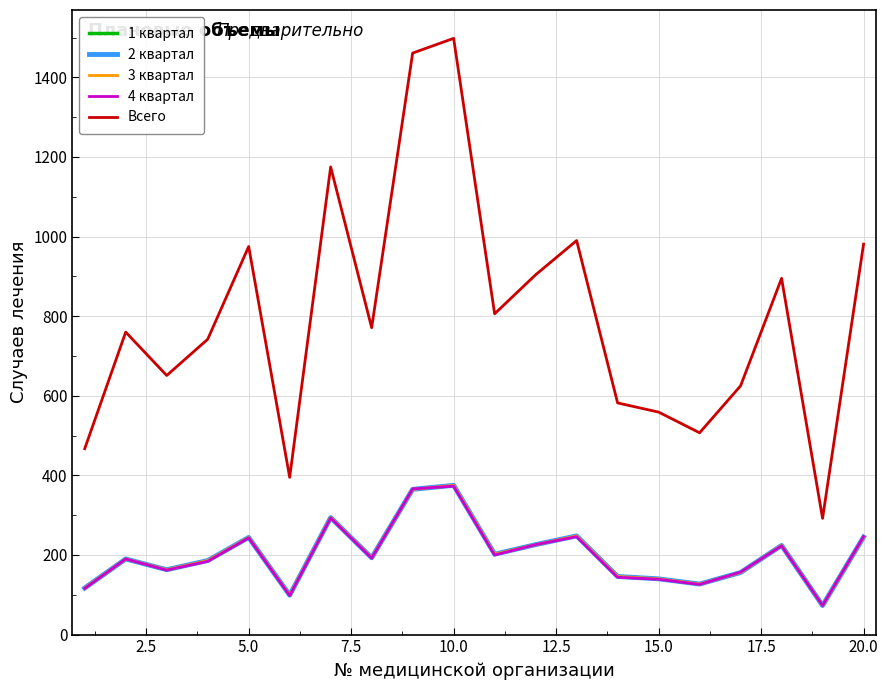

Which series has the widest spread of values?

Всего